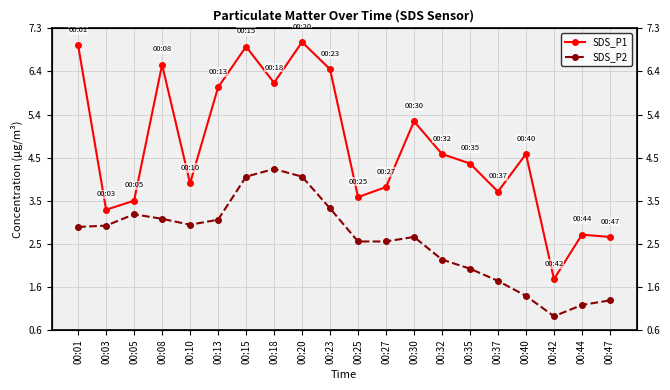

At how many categories does at least one series exceed 4?

11